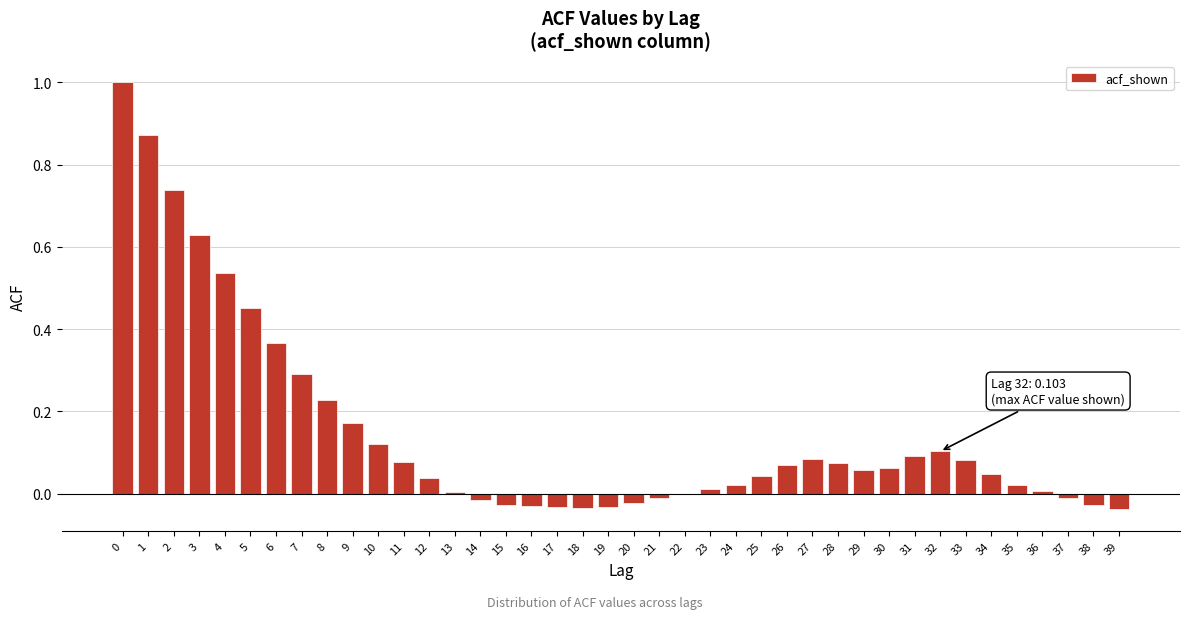

The chart shows a value of 0.1 at 33. True or false?

True